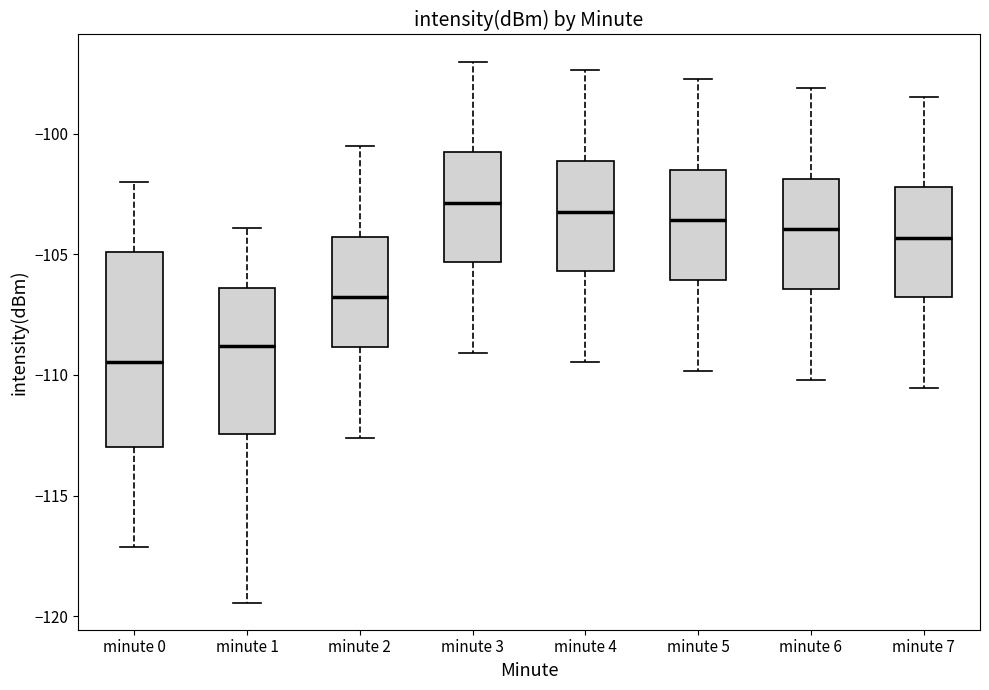

Comparing the boxes themselves (not the whiskers), which one is the tallest?

minute 0